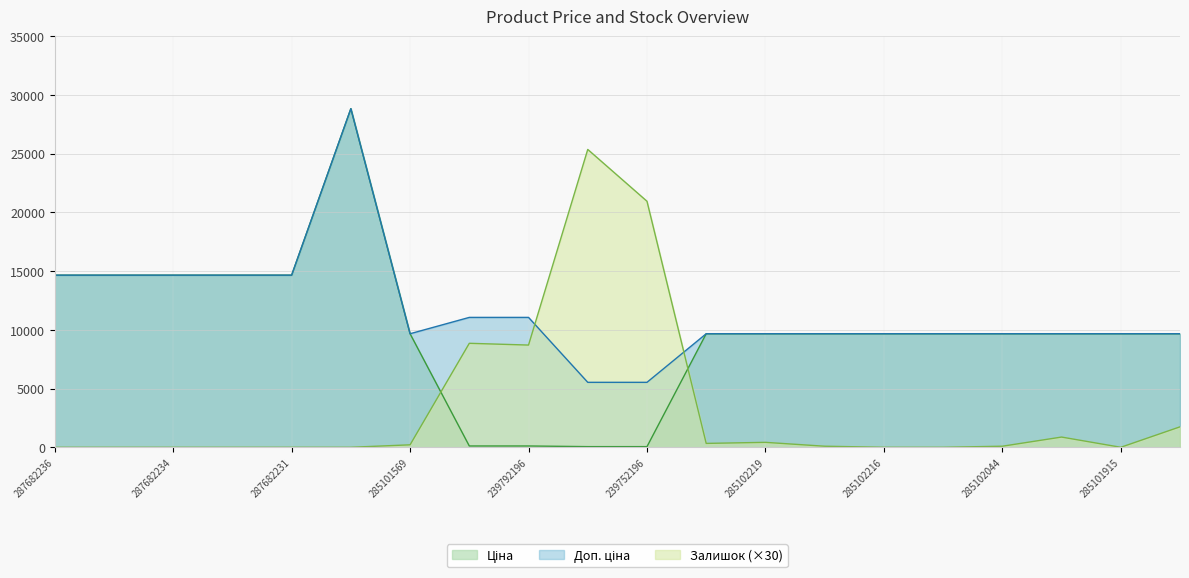

What is the highest value of the Залишок series?

25350.0